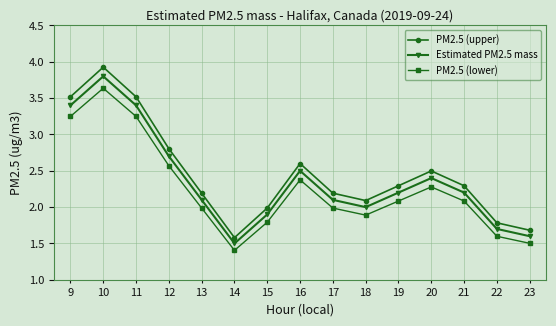

What is the difference between the Estimated PM2.5 mass values at 9 and 10?

0.4